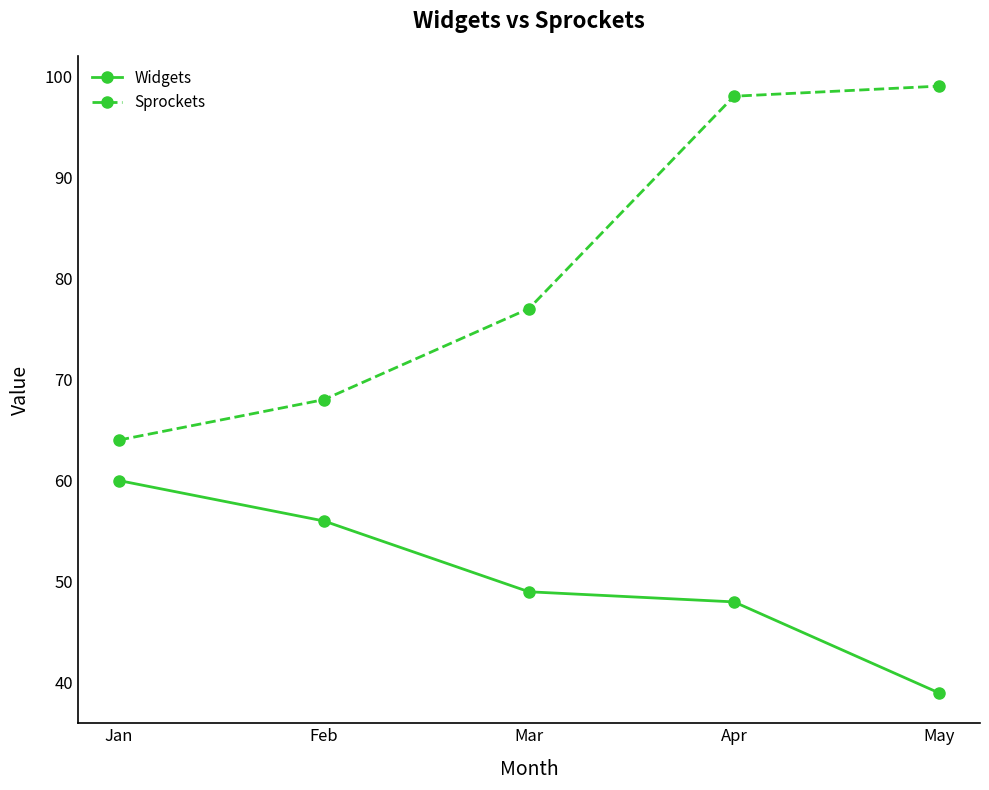

What is the value of the Sprockets point at the 3rd from the left?

77